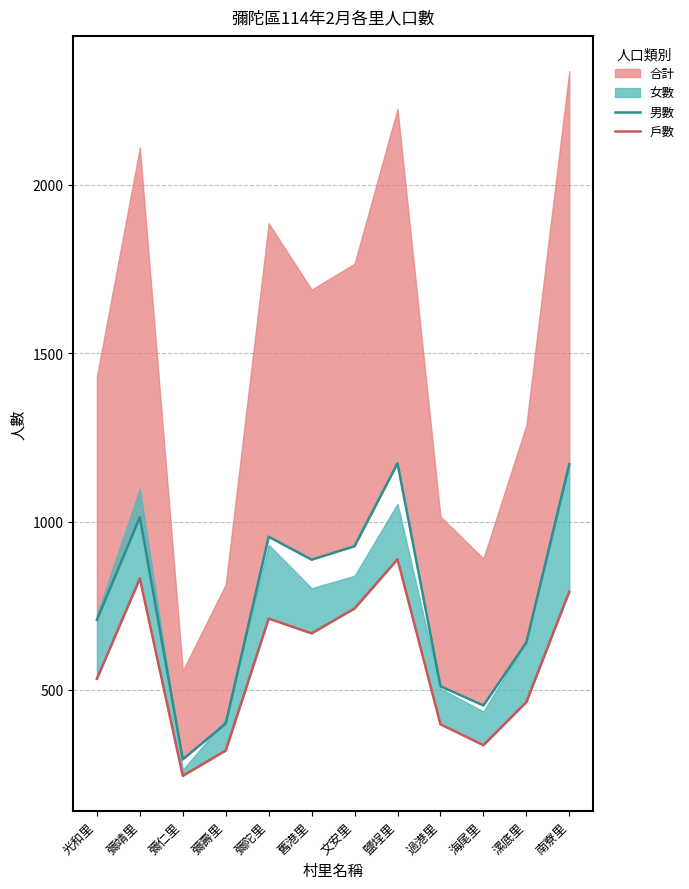

What is the average value of the 男數 series?

761